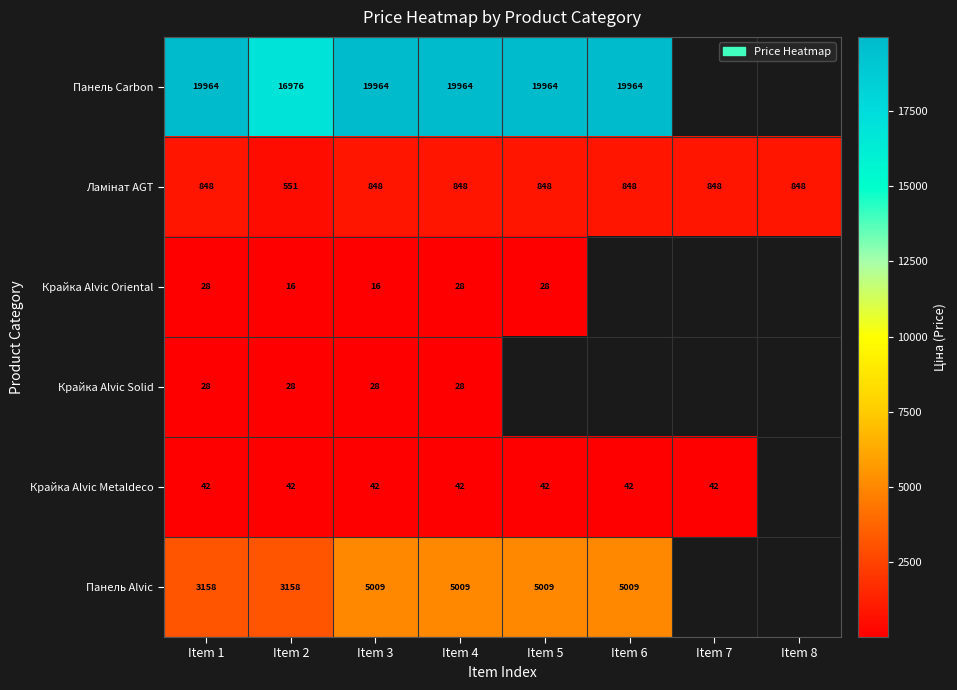

Between Item 2 and Item 6, which series saw the biggest shift?

Панель Carbon